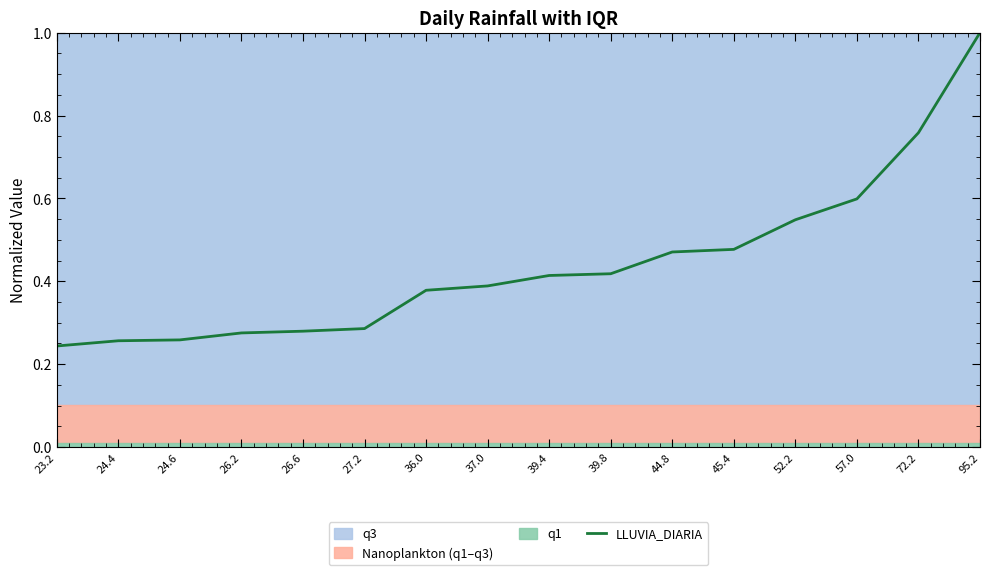

True or false: the data has more than 0 interior local peaks.

False